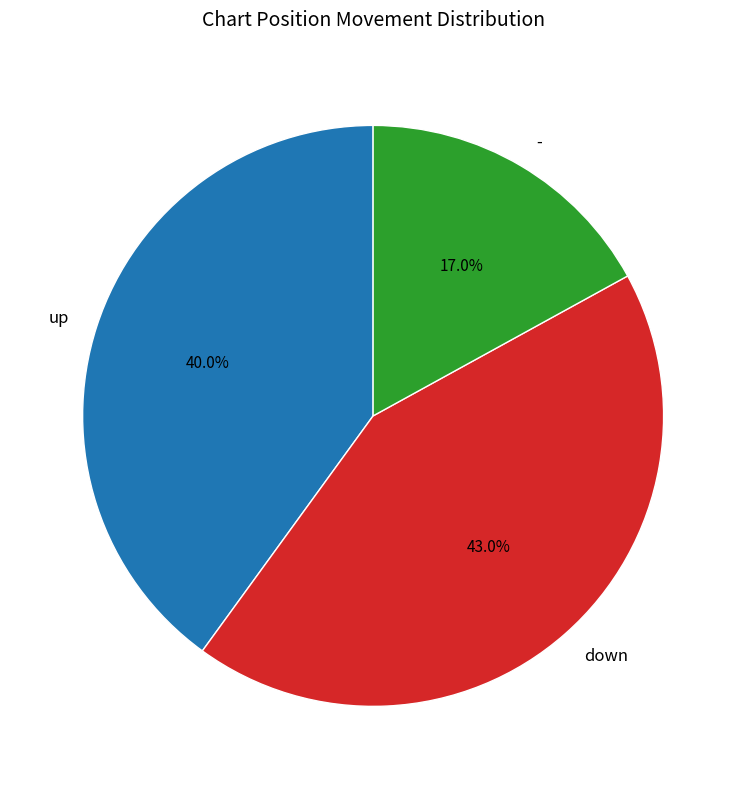

Which slice is the smallest?

-